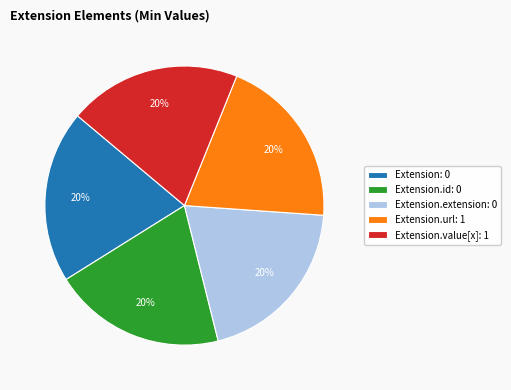

Count the number of slices in the pie.

5